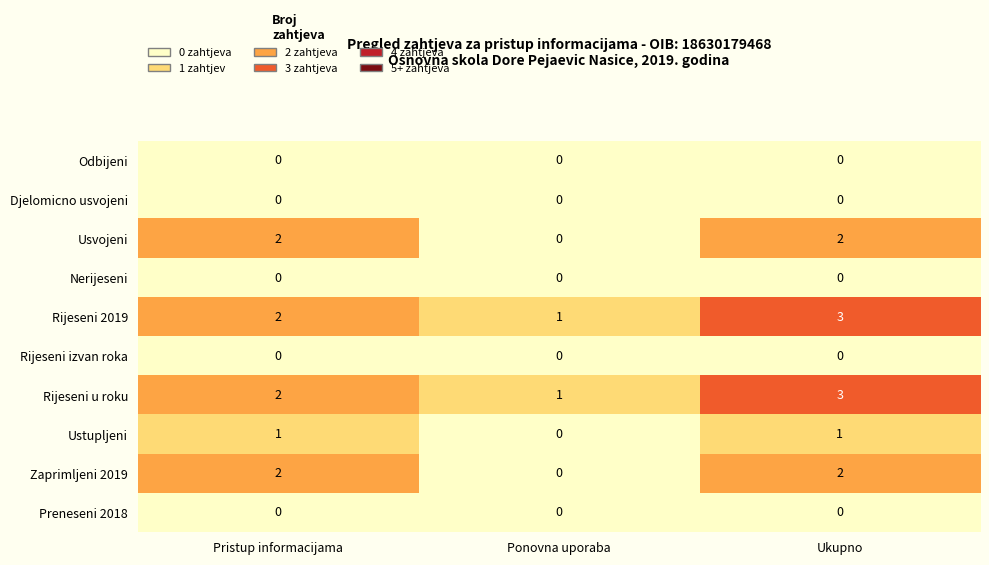

At which category is the sum across all series the highest?

Ukupno